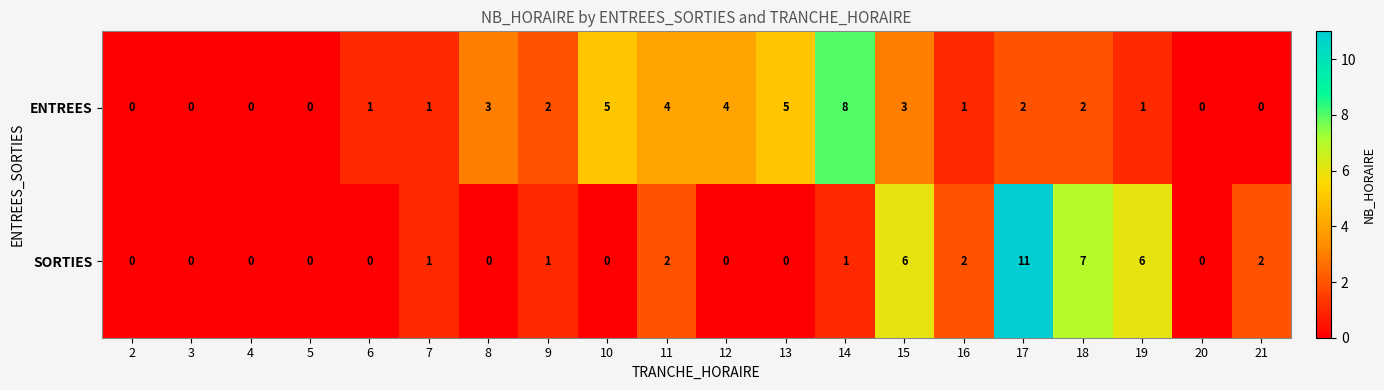

How many ENTREES values are between 0 and 4?

17